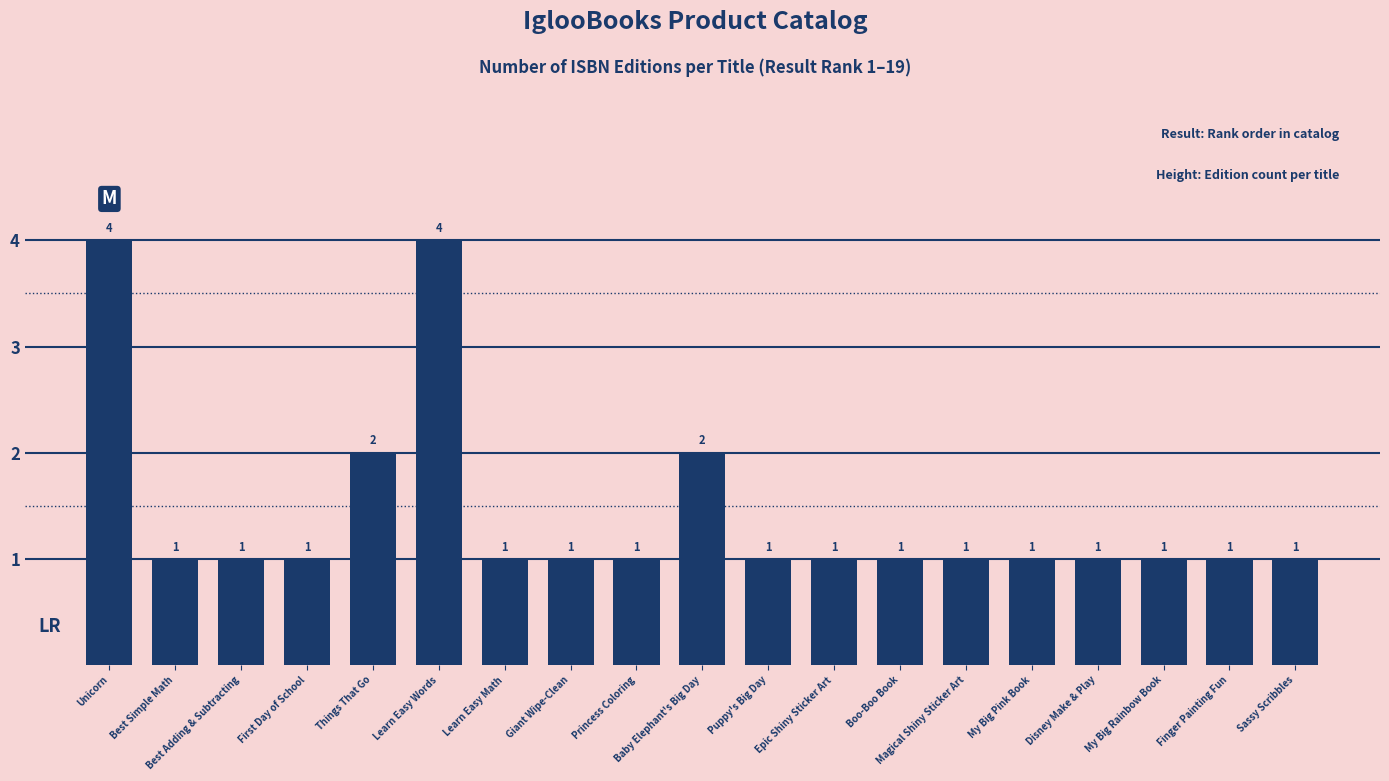

What is the sum of the values at Princess Coloring and Puppy's Big Day?

2